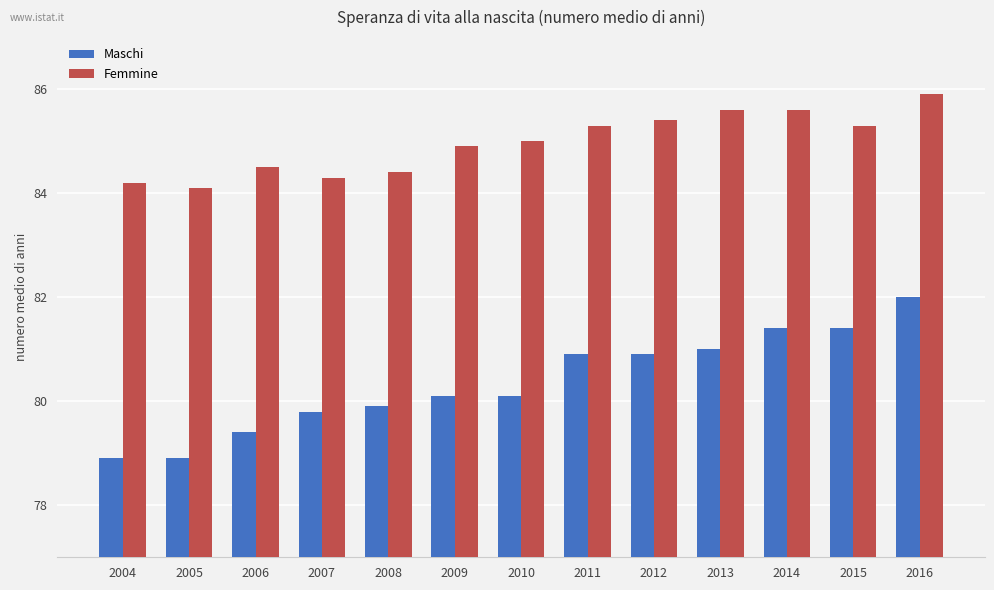

How many series are shown in this chart?

2